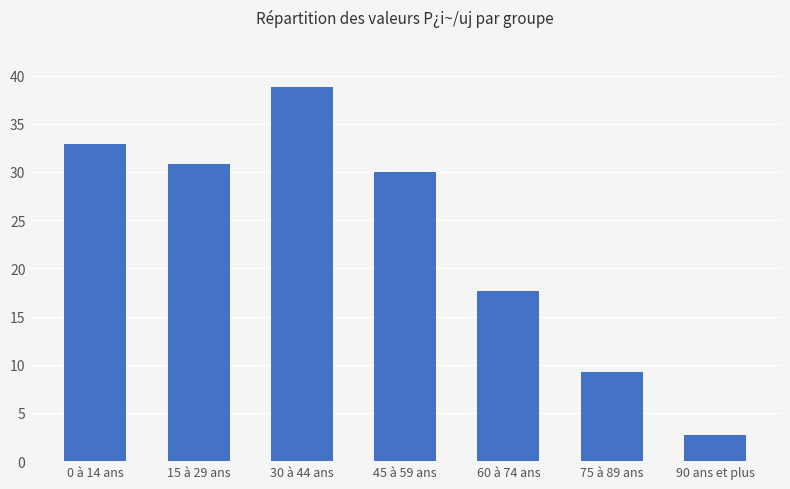

Are the bars grouped side by side (vs. stacked)?

No